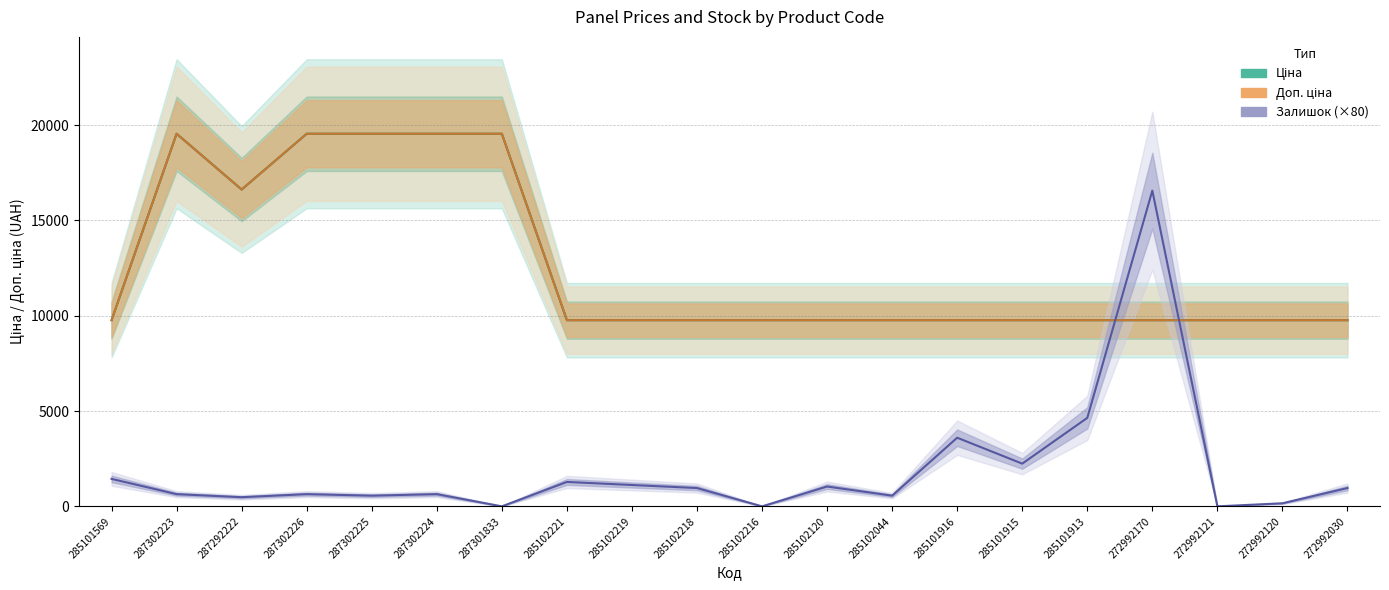

Reading right to left, extract all data points from this chart.

Ціна: 9764.4	9764.4	9764.4	9764.4	9764.4	9764.4	9764.4	9764.4	9764.4	9764.4	9764.4	9764.4	9764.4	19542.7	19542.7	19542.7	19542.7	16618.0	19542.7	9764.4
Доп. ціна: 9764.4	9764.4	9764.4	9764.4	9764.4	9764.4	9764.4	9764.4	9764.4	9764.4	9764.4	9764.4	9764.4	19542.7	19542.7	19542.7	19542.7	16618.0	19542.7	9764.4
Залишок (×80): 960.0	160.0	0.0	16560.0	4640.0	2240.0	3600.0	560.0	1040.0	0.0	960.0	1120.0	1280.0	0.0	640.0	560.0	640.0	480.0	640.0	1440.0